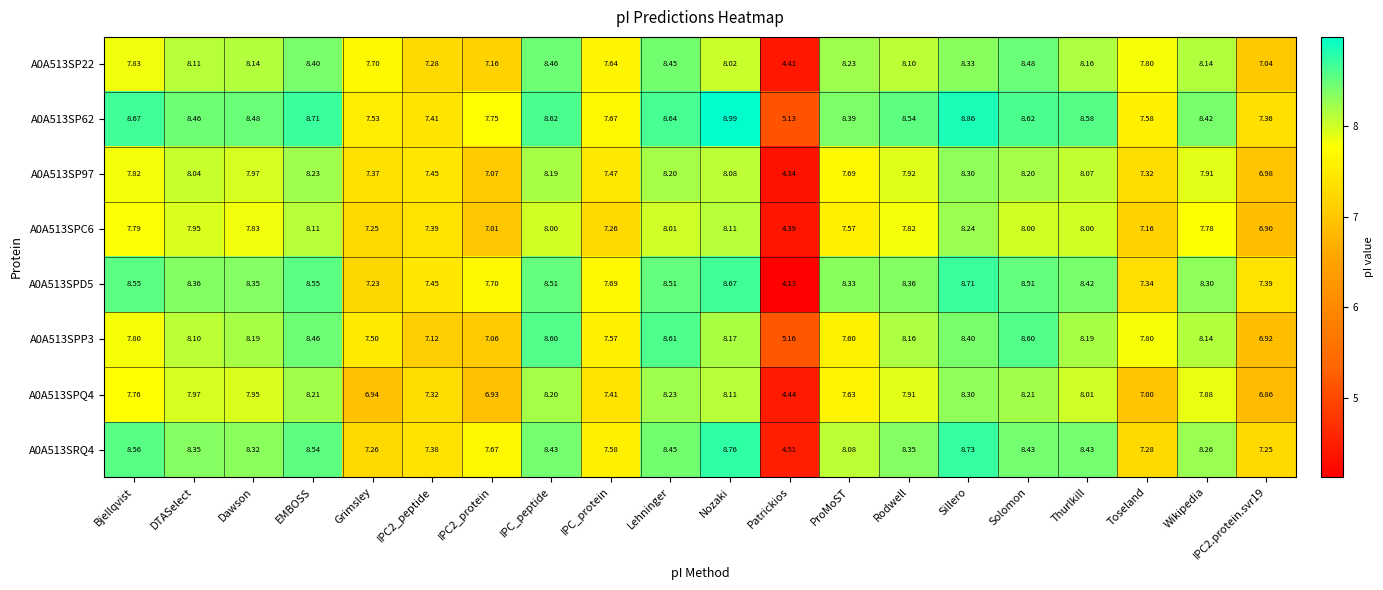

Where does the A0A513SPC6 series first go above 7?

Bjellqvist